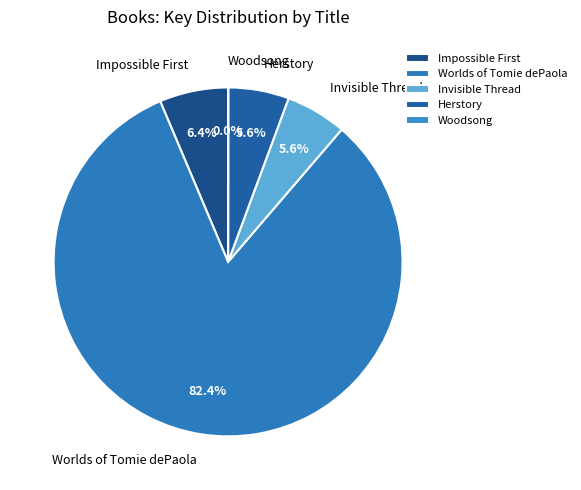

What is the total percentage of Invisible Thread and Worlds of Tomie dePaola?

88.0%